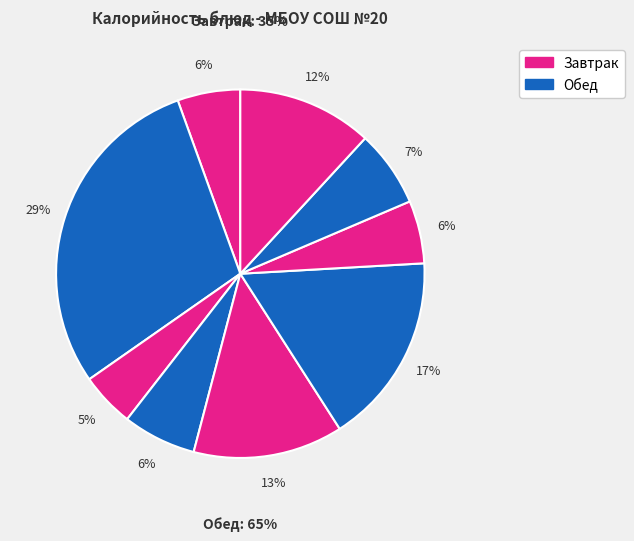

Count the number of slices in the pie.

9